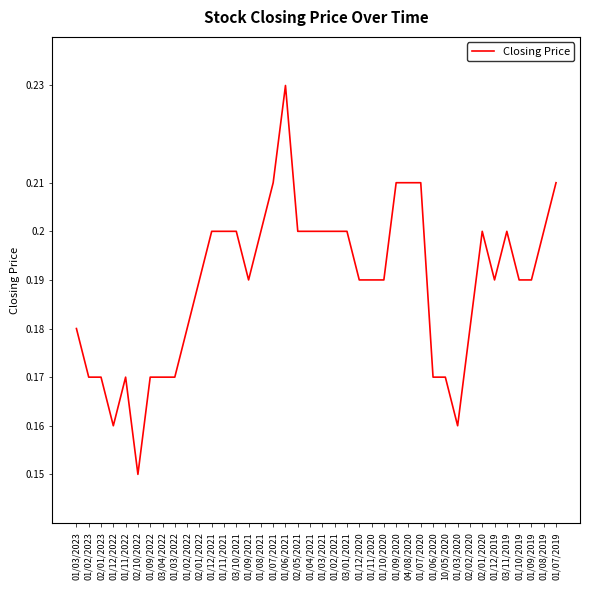

At which label is the value closest to 0?

02/10/2022